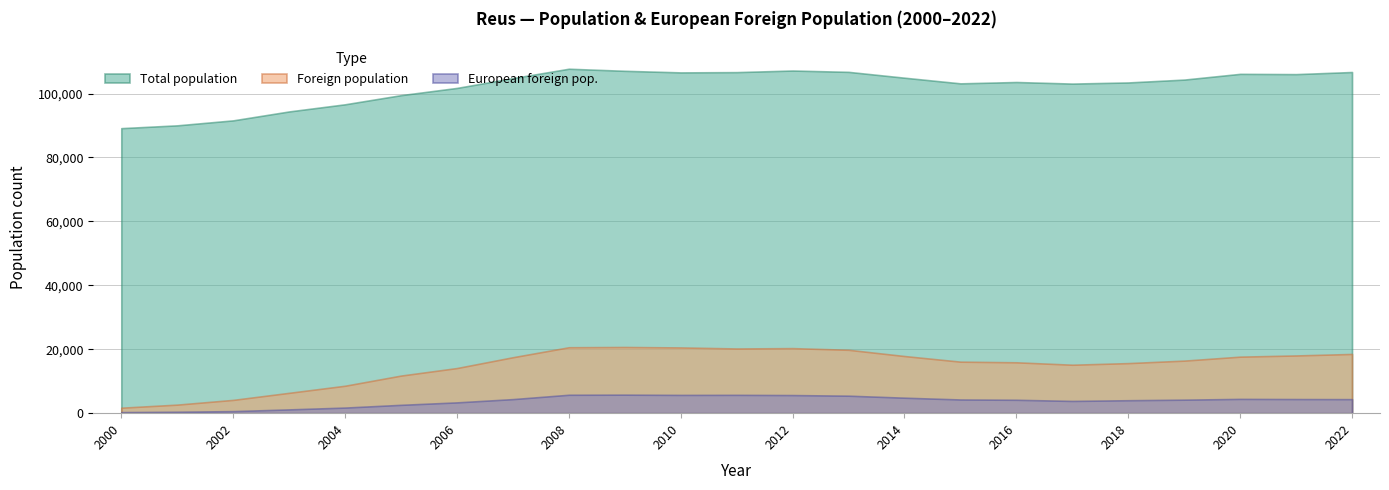

True or false: Total population and European foreign pop. intersect in this chart.

False